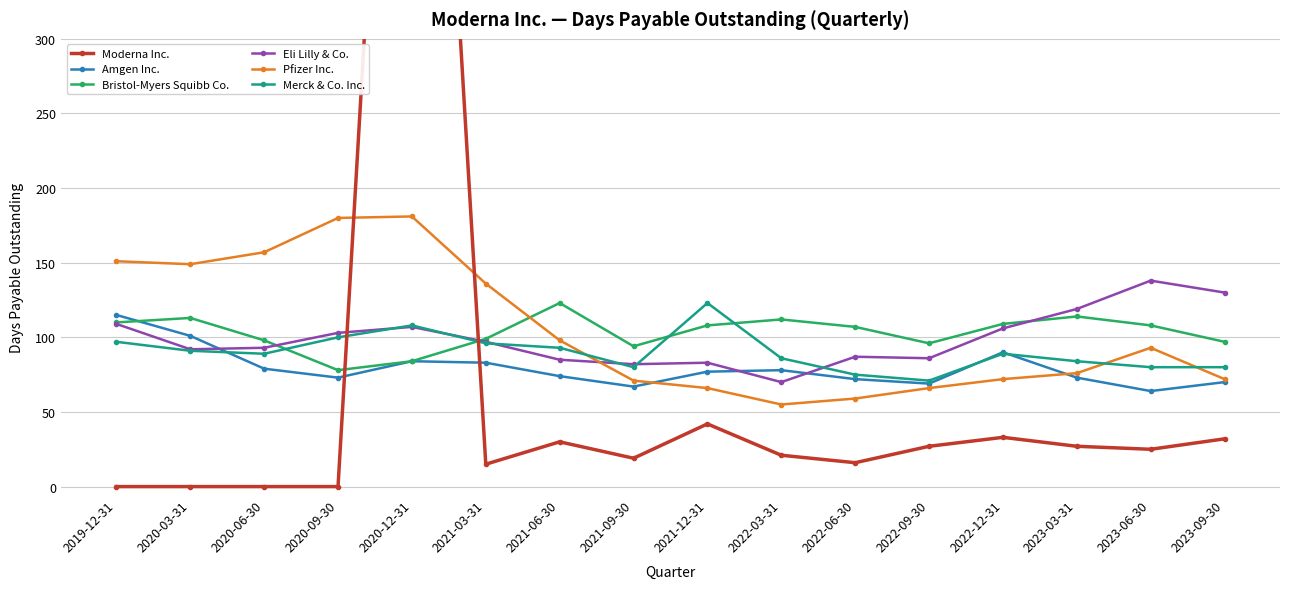

What is the label of the 7th point from the right?

2022-03-31